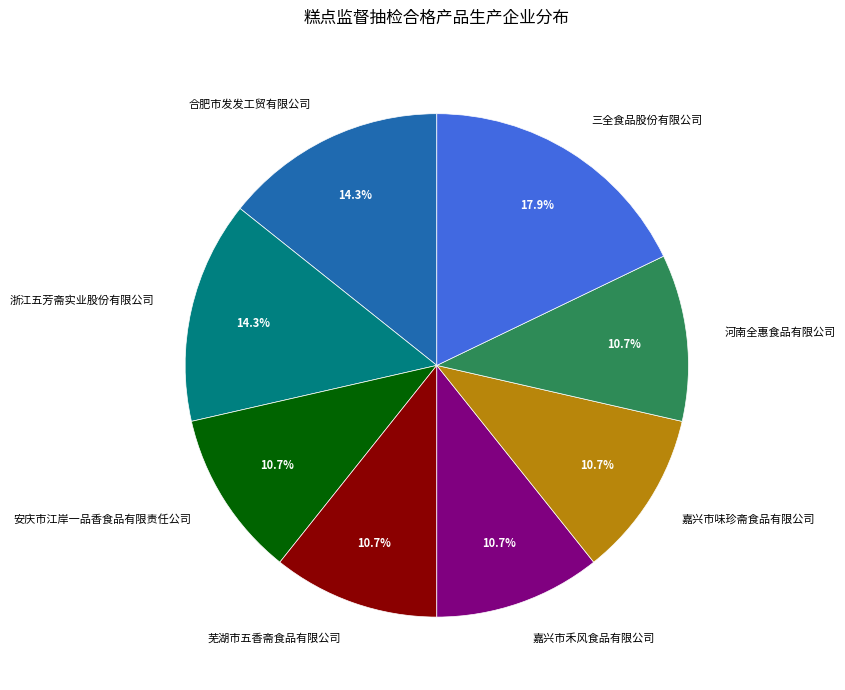

Does any single category account for the majority?

No